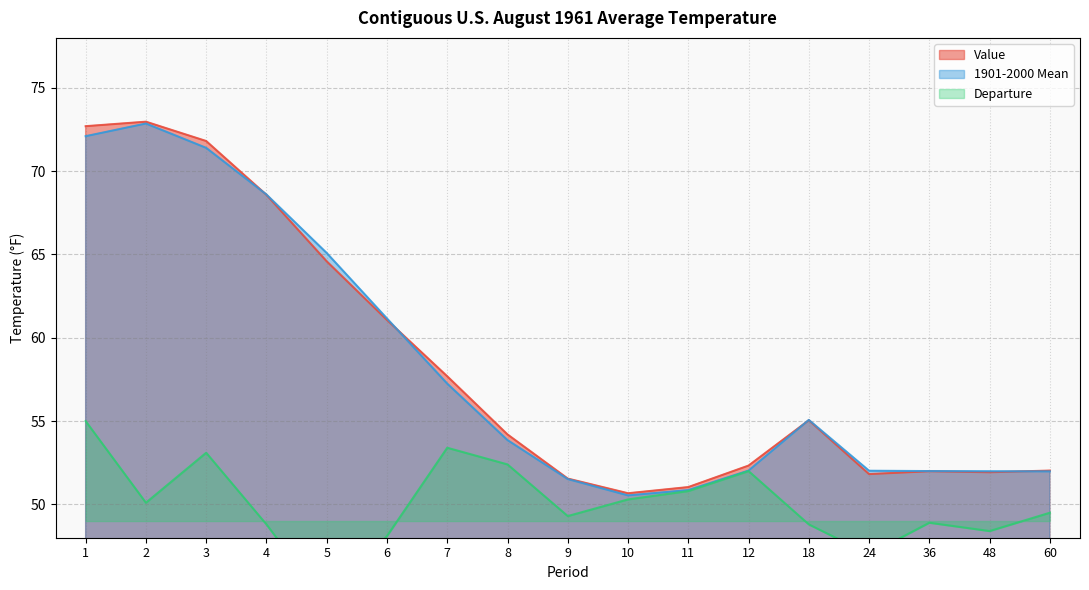

What is the total value across all series at 9?

152.4